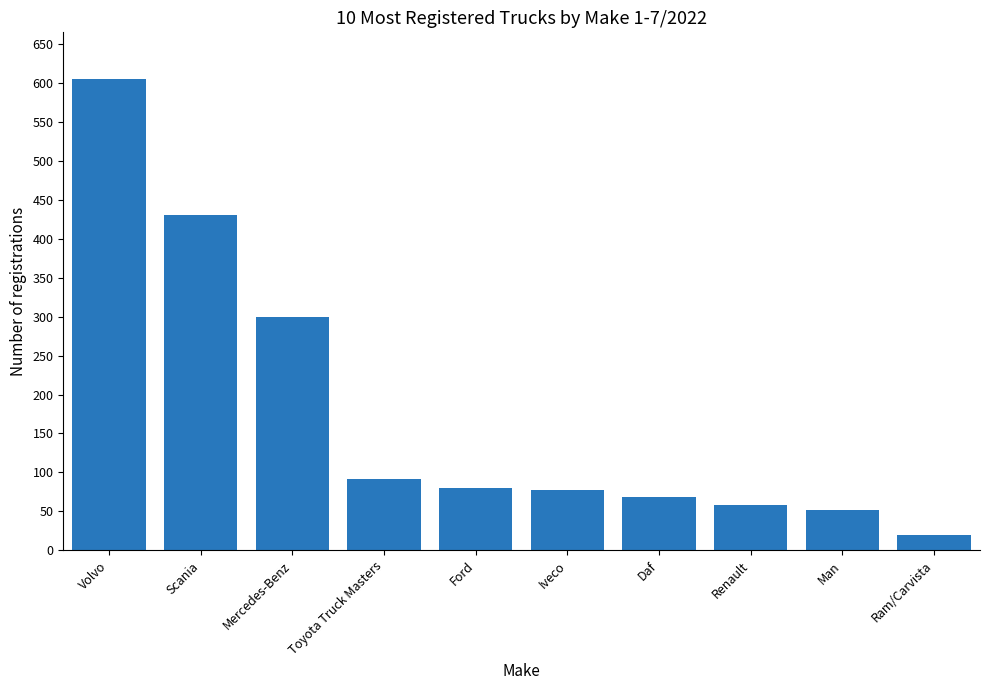

How many bars are there in total?

10